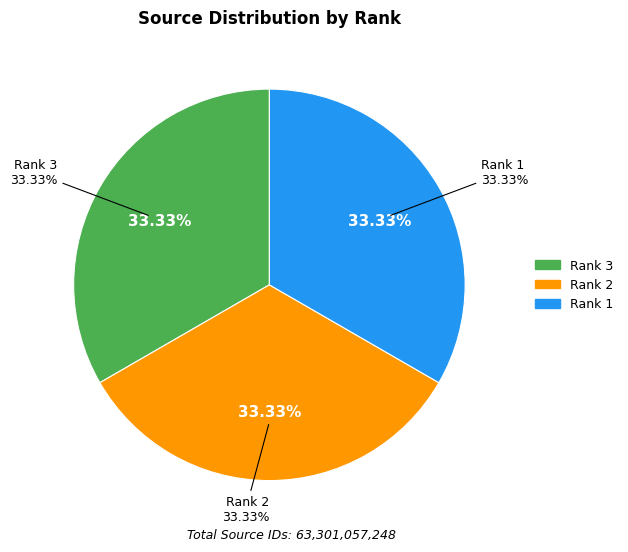

Does any single category account for the majority?

No